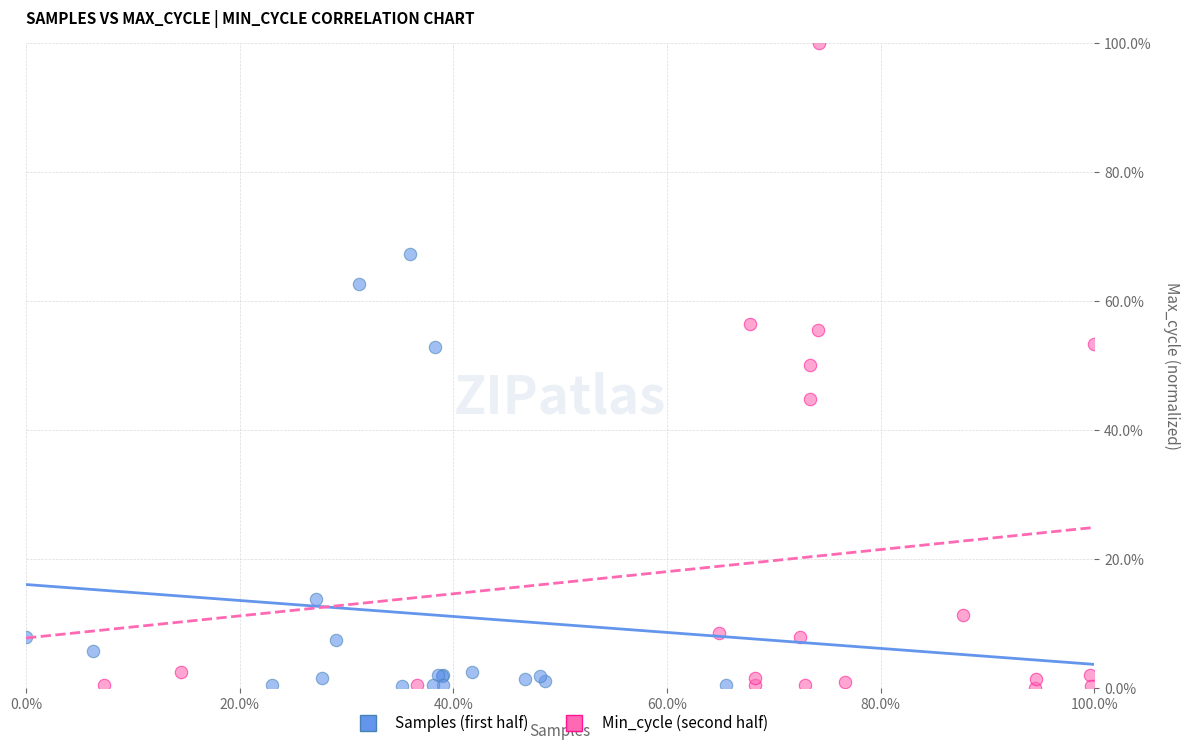

What are all the series names shown in the legend?

Samples (first half), Min_cycle (second half)